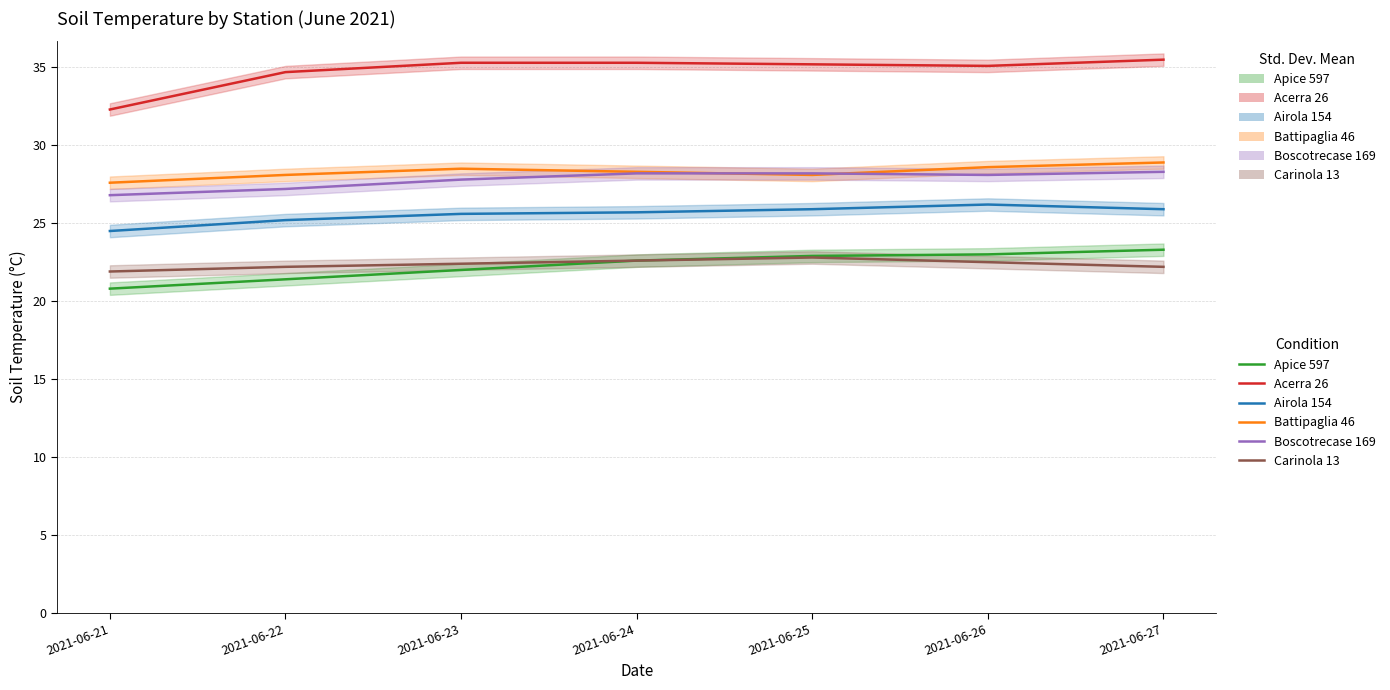

What is the difference between the highest and lowest values at 2021-06-27?

13.3